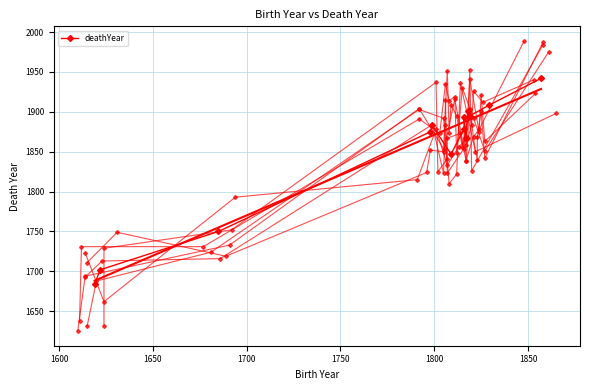

What is the ratio of the value at 1750 to the value at 1850?

1.0